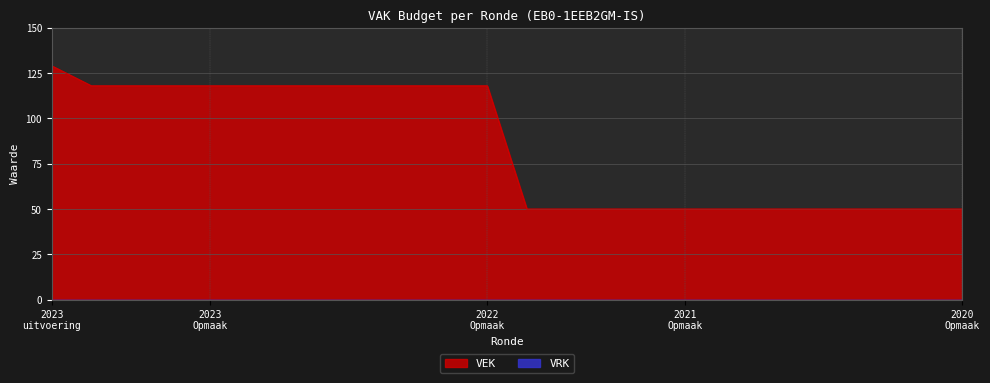

How many lines are shown in the chart?

2